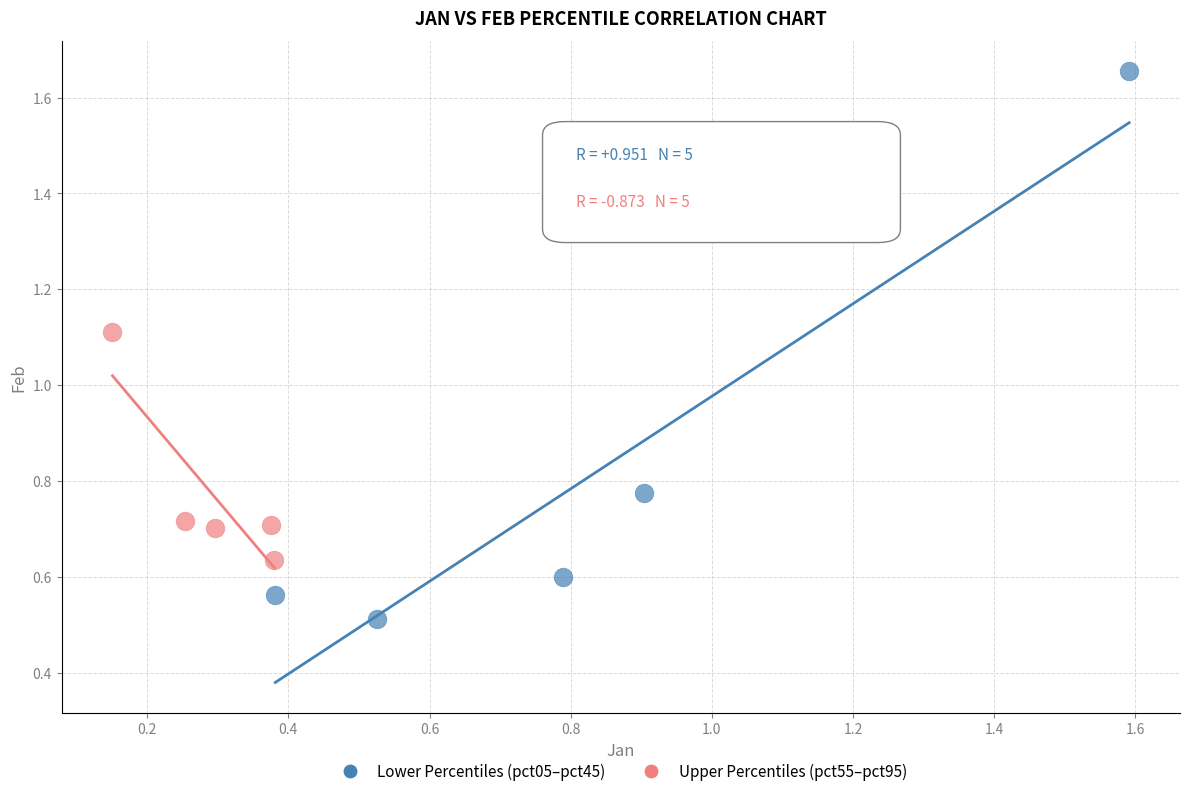

Which series reaches the minimum Y coordinate?

Lower Percentiles (pct05–pct45)